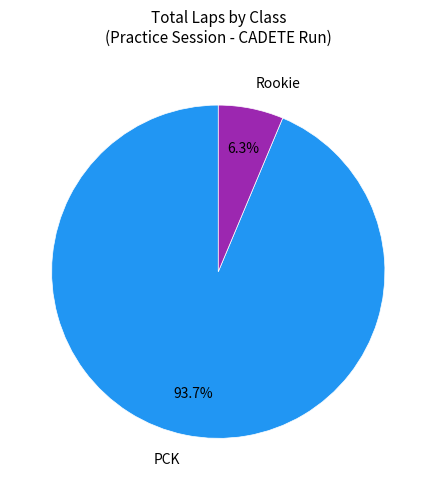

Which has a higher value, Rookie or PCK?

PCK